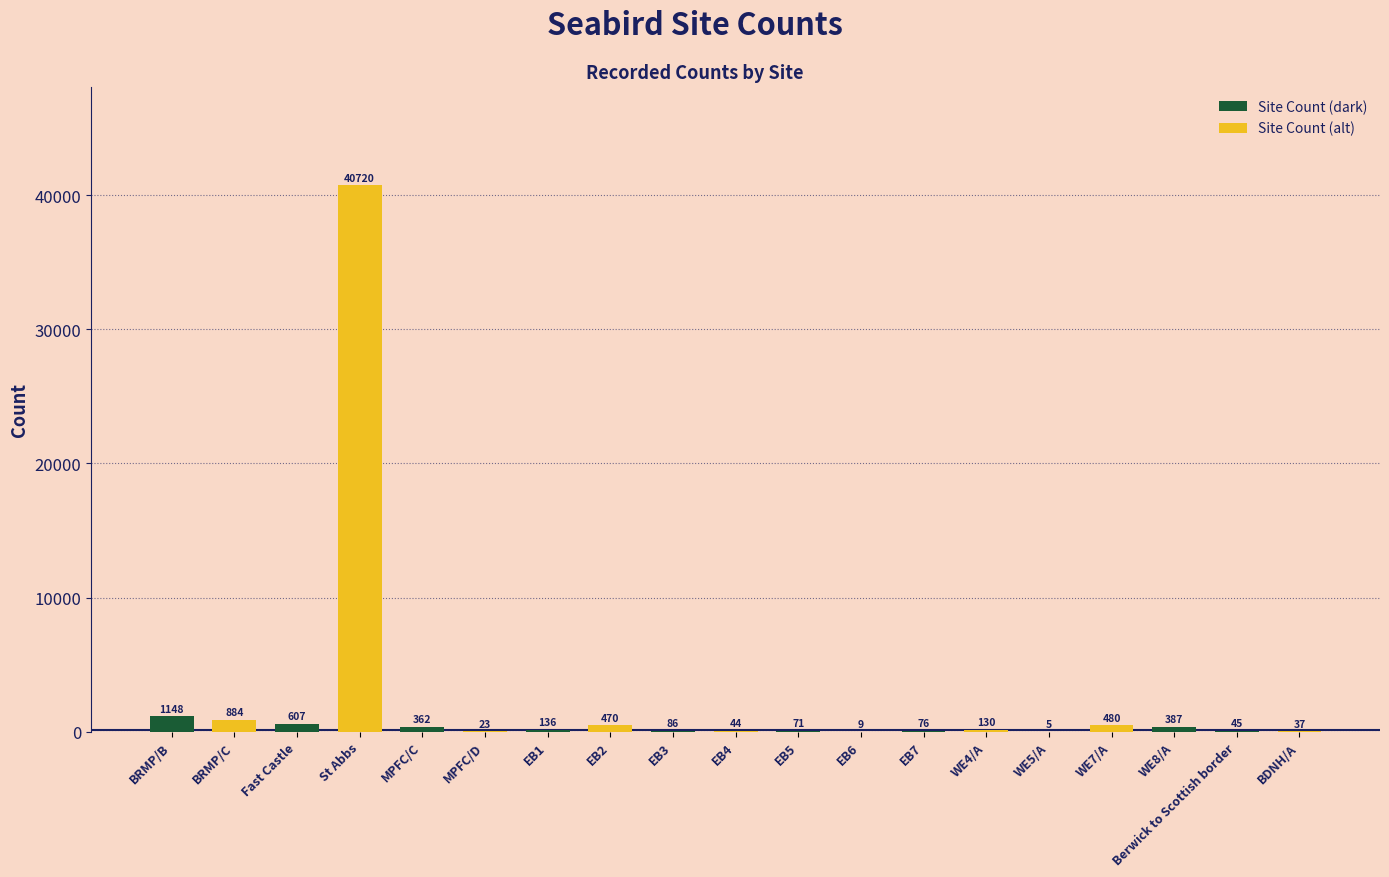

The value at St Abbs is 40720. True or false?

True